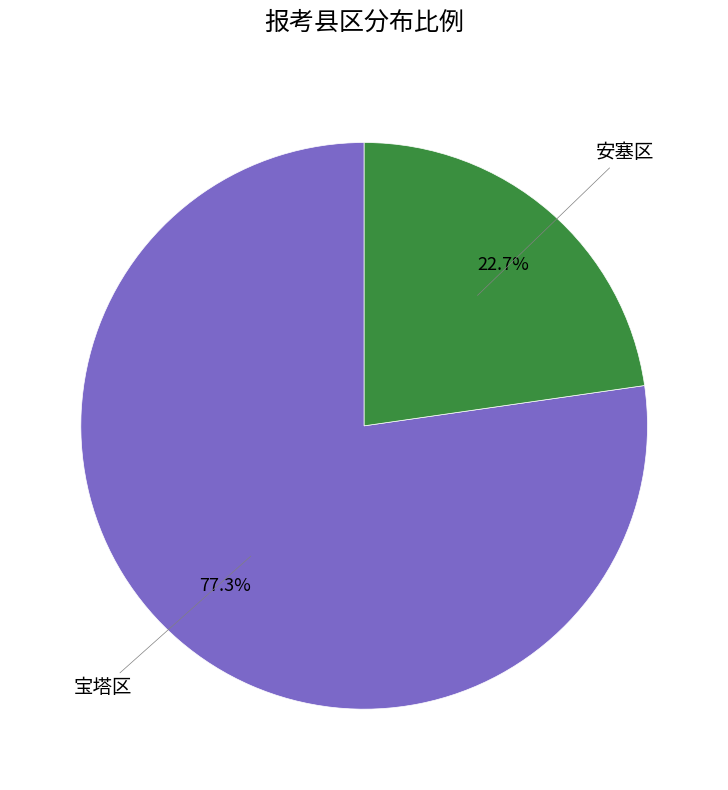

To the nearest percent, what is the difference between the largest and smallest slice percentages?

55%